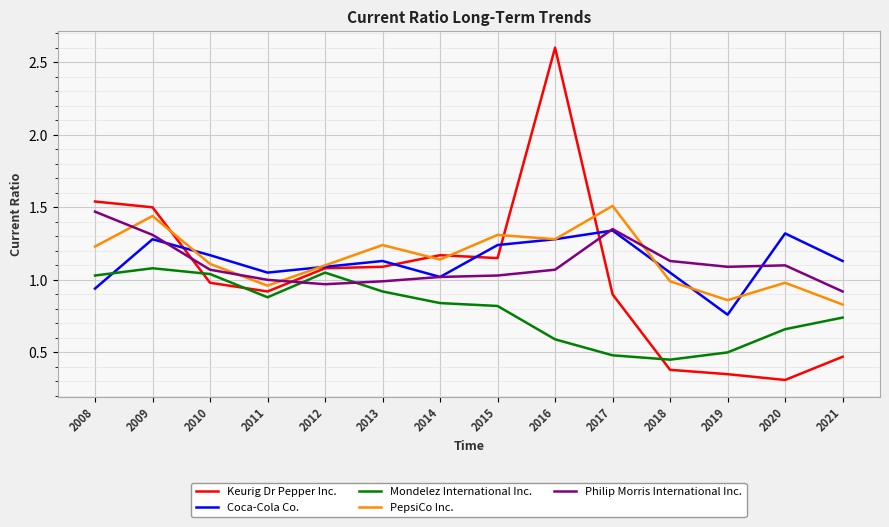

Which label corresponds to the largest value in the chart?

2016